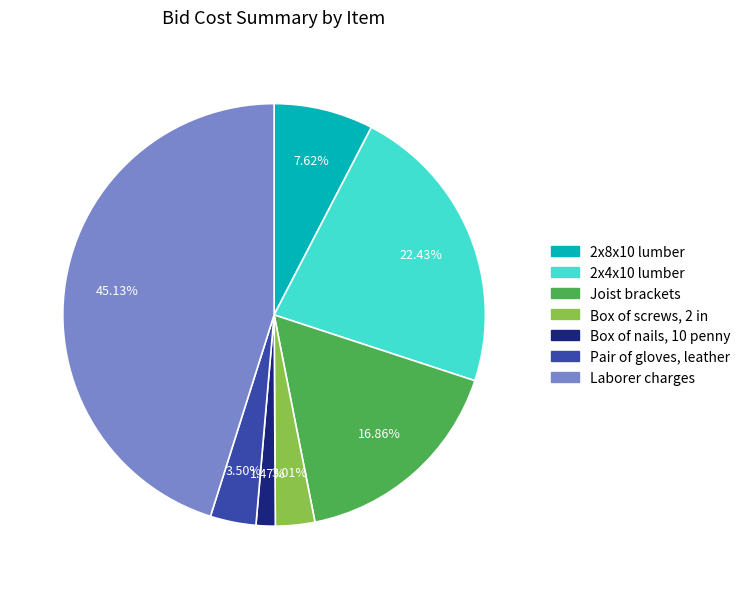

Which has a higher value, Pair of gloves, leather or 2x4x10 lumber?

2x4x10 lumber